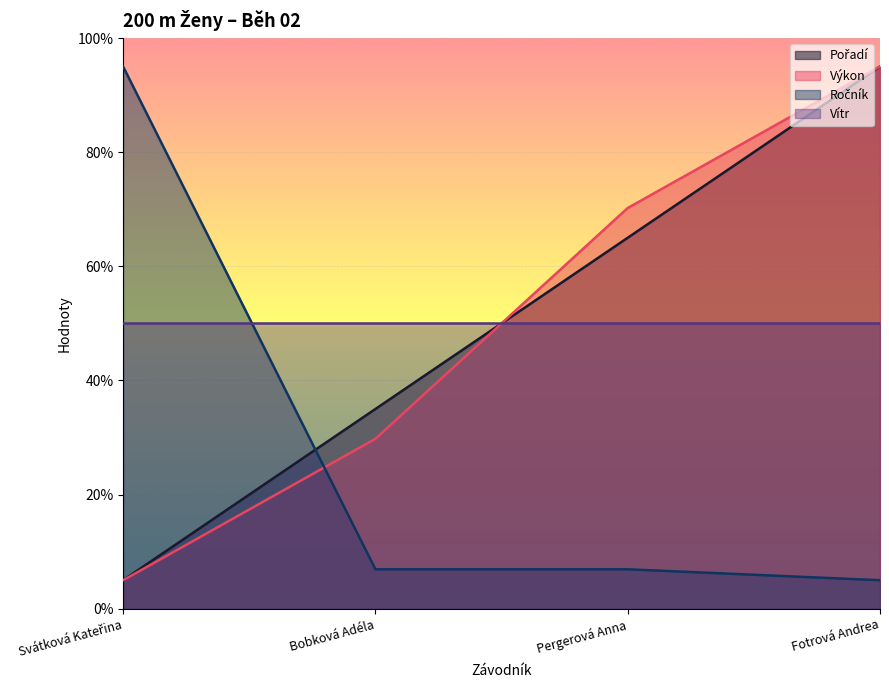

How many intersections are there between Pořadí and Ročník?

1